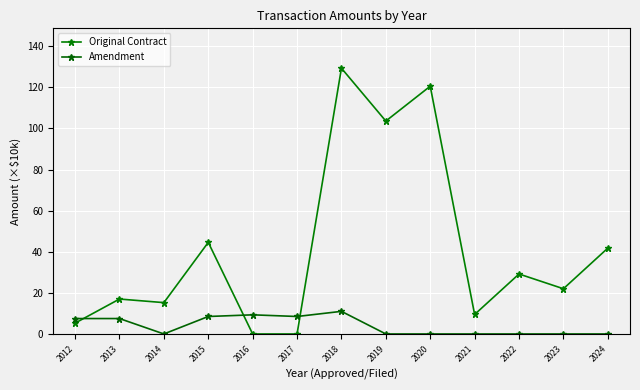

Reading left to right, transcribe all the data shown in this chart.

Original Contract: 5.3	17.0	15.2	44.6	0.0	0.0	129.3	103.6	120.5	9.5	29.2	22.0	41.7
Amendment: 7.5	7.5	0.0	8.5	9.3	8.5	11.0	0.0	0.0	0.0	0.0	0.0	0.0